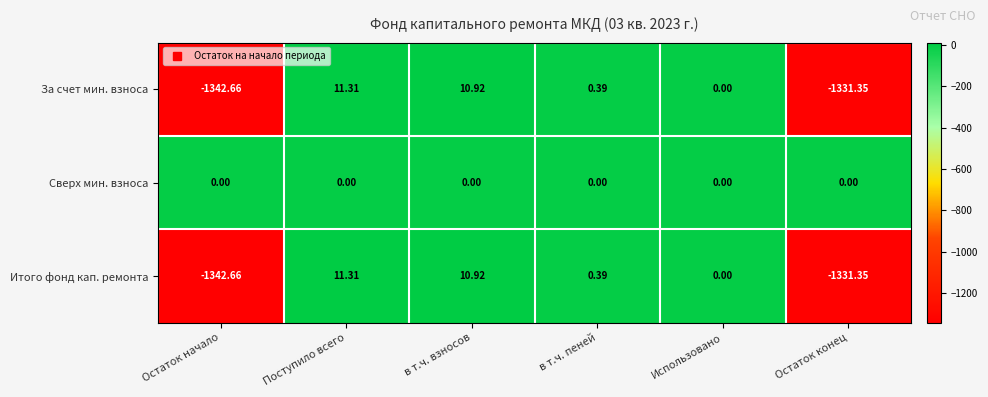

At which label does За счет мин. взноса reach its peak?

Поступило всего